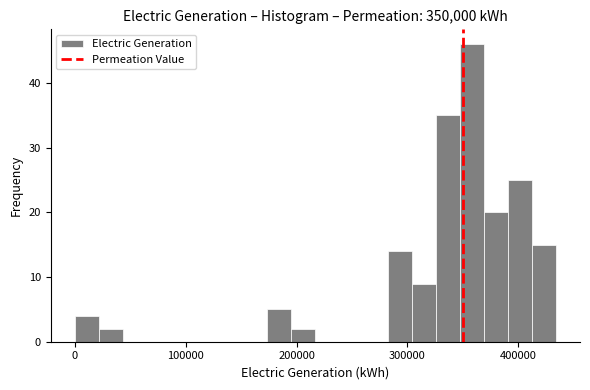

Read against the x-axis, roughly where is the centre of the tallest bar?

360000